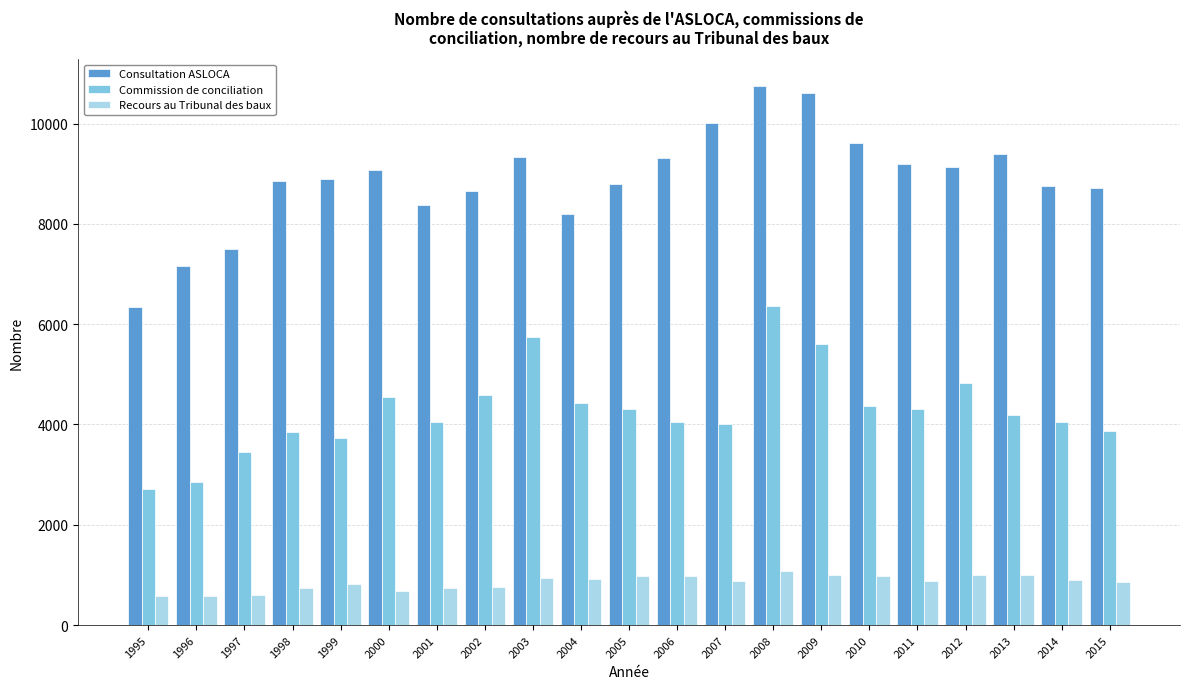

List the series in order of their overall mean, highest first.

Consultation ASLOCA, Commission de conciliation, Recours au Tribunal des baux